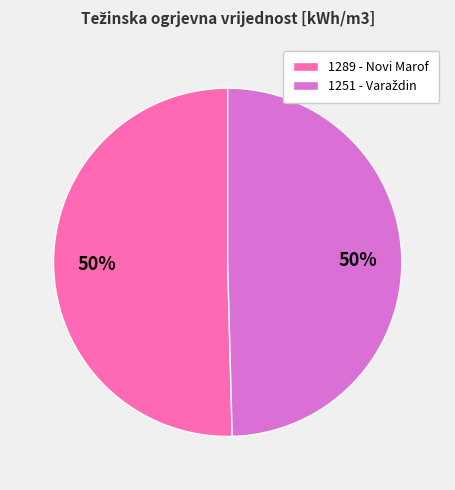

To the nearest percent, what percentage of the pie is 1289 - Novi Marof?

50%